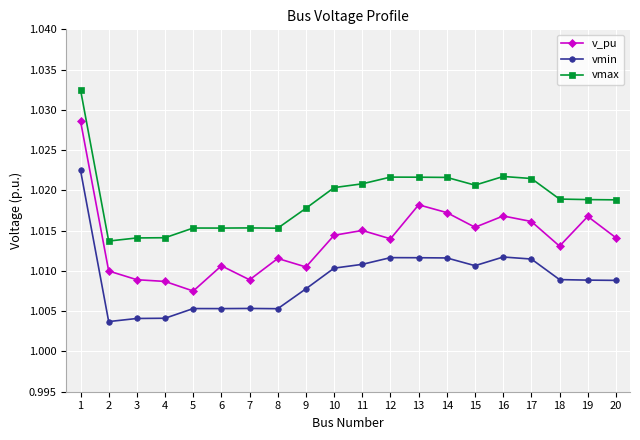

True or false: vmin has more than 1 points higher than both neighbors.

True